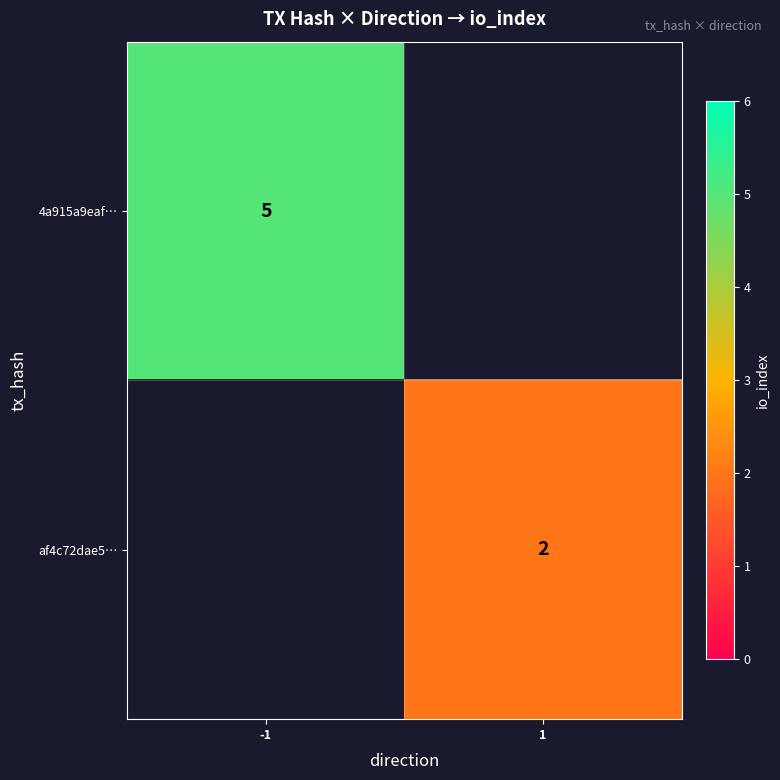

Is the value of 4a915a9eaf… at -1 greater than the value of af4c72dae5… at 1?

Yes